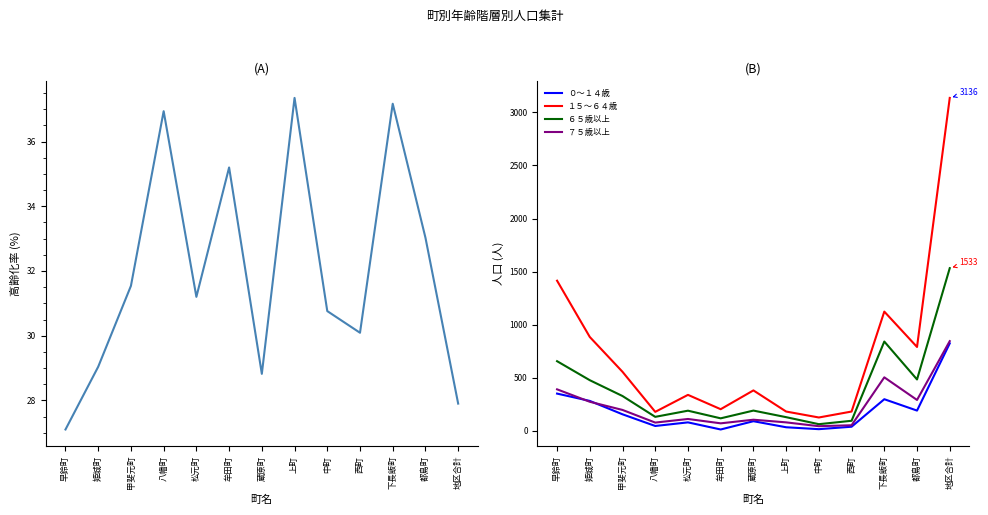

True or false: 高齢化率 and ６５歳以上 intersect in this chart.

False